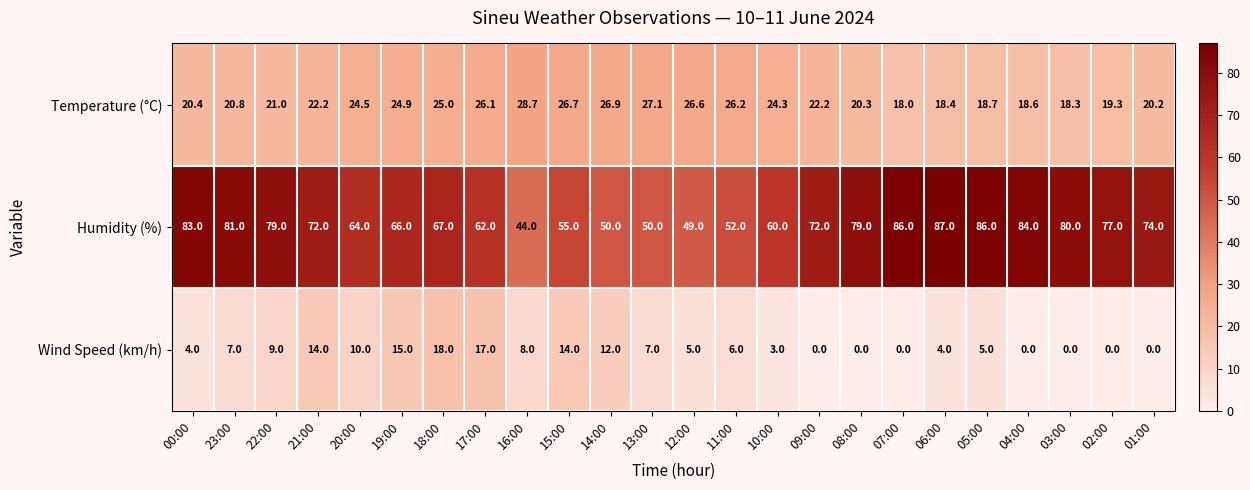

At which label does Temperature (°C) reach its peak?

16:00